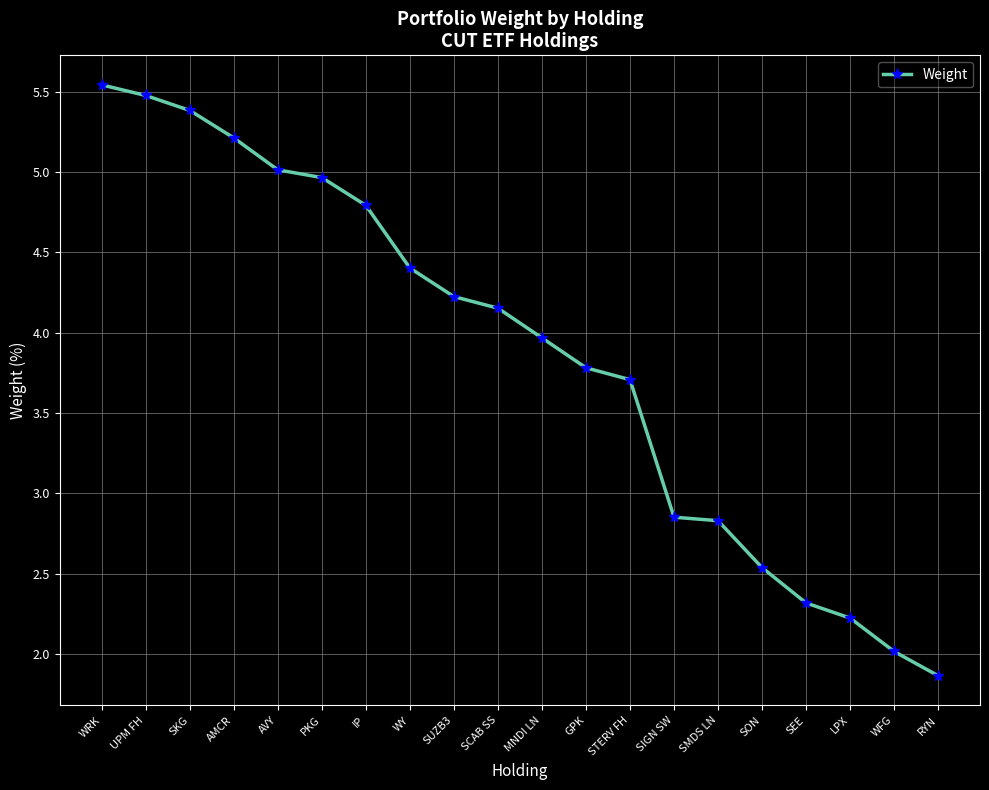

What is the approximate value at SON?

2.5